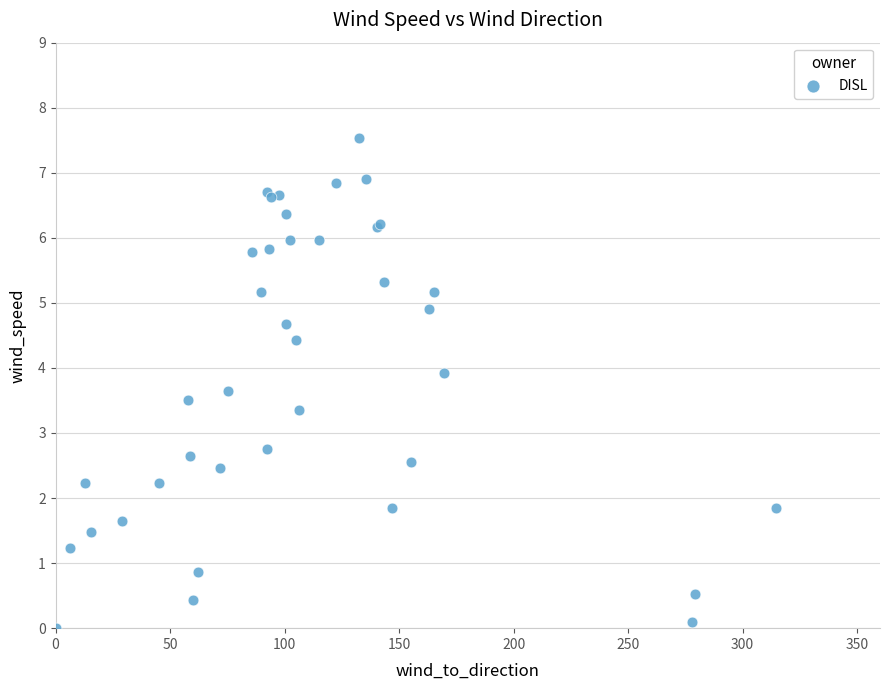

What Y value in the scatter plot is closest to 3?

2.8